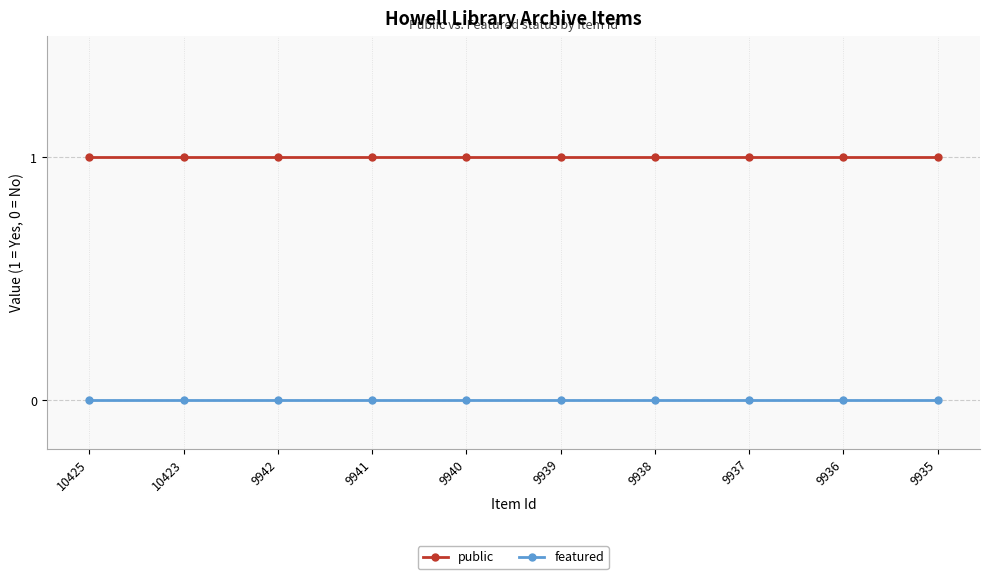

True or false: featured and public intersect in this chart.

False